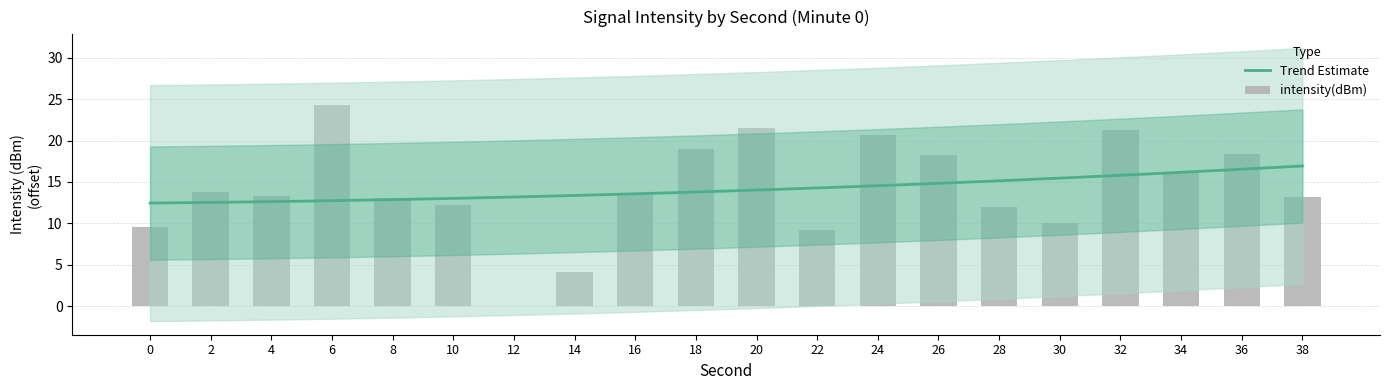

How many values exceed 13?

13